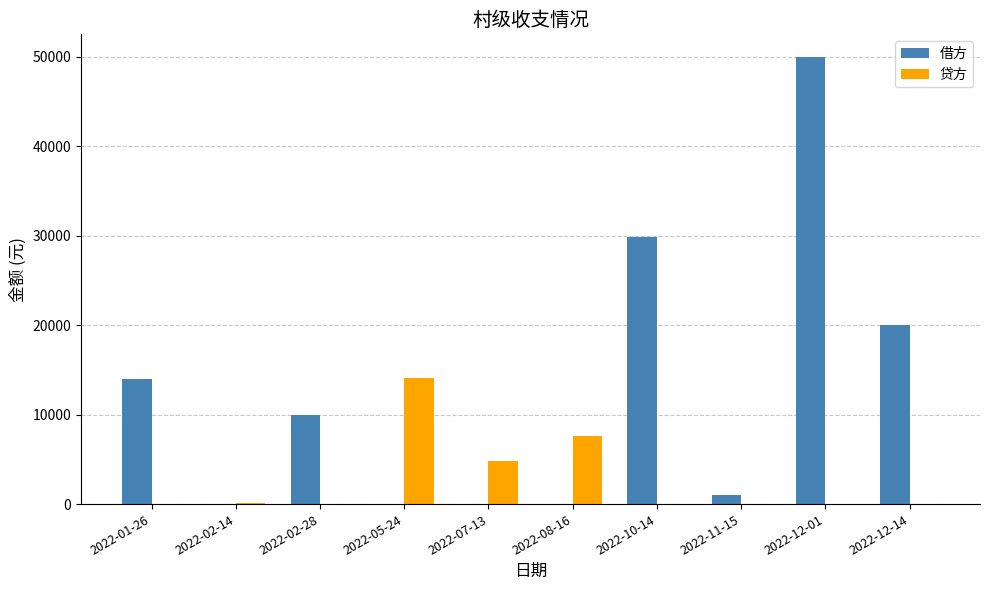

Where is 贷方 nearest to the value 7051?

2022-08-16